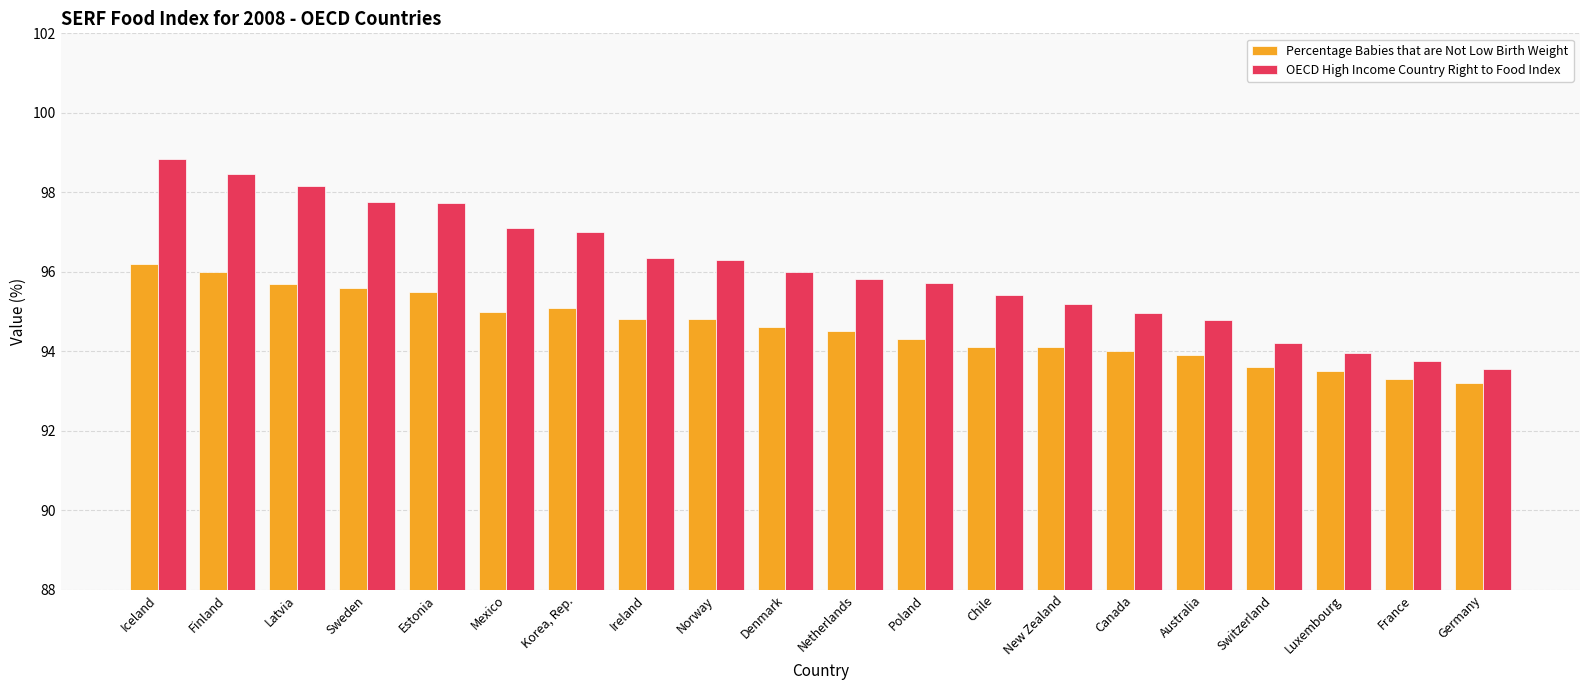

Which series changed the most between Iceland and Australia?

OECD High Income Country Right to Food Index